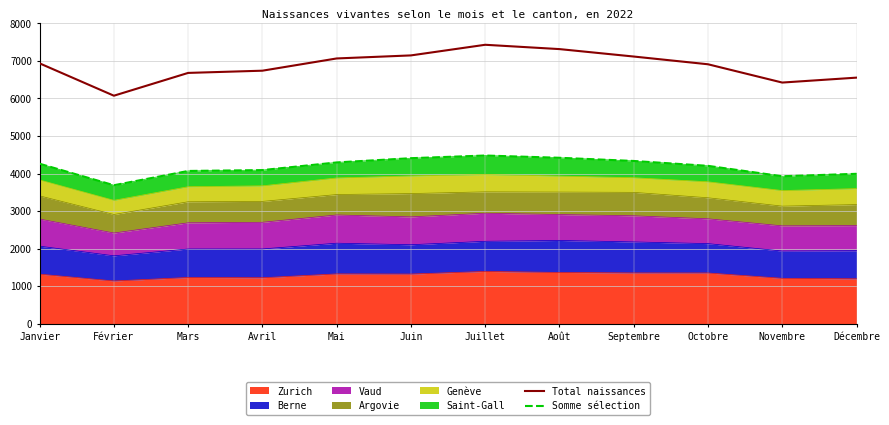

What is the difference between the second highest and minimum values in the Total naissances series?

1241